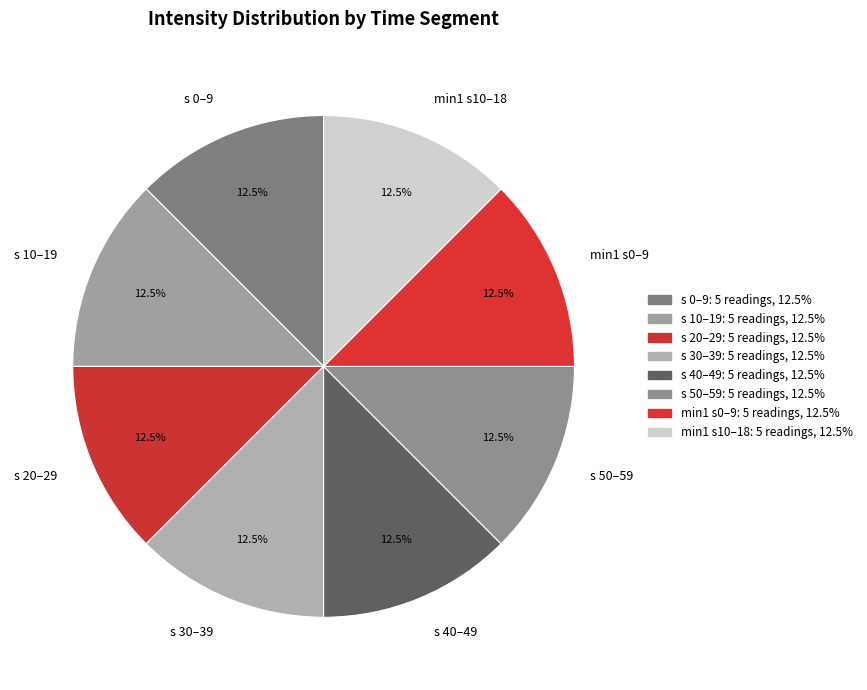

Count the number of slices in the pie.

8